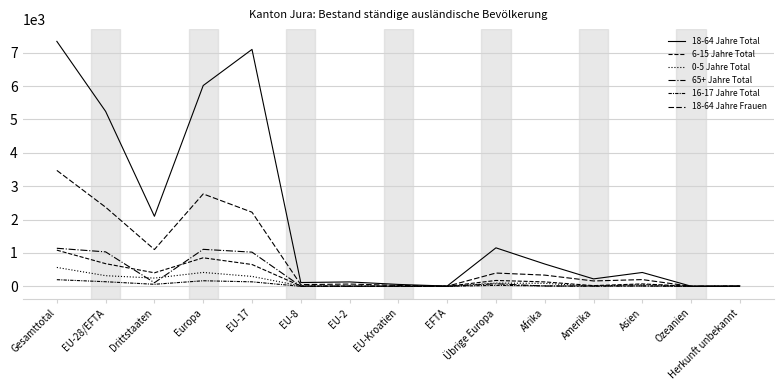

Is this an area chart (filled region under the line)?

No